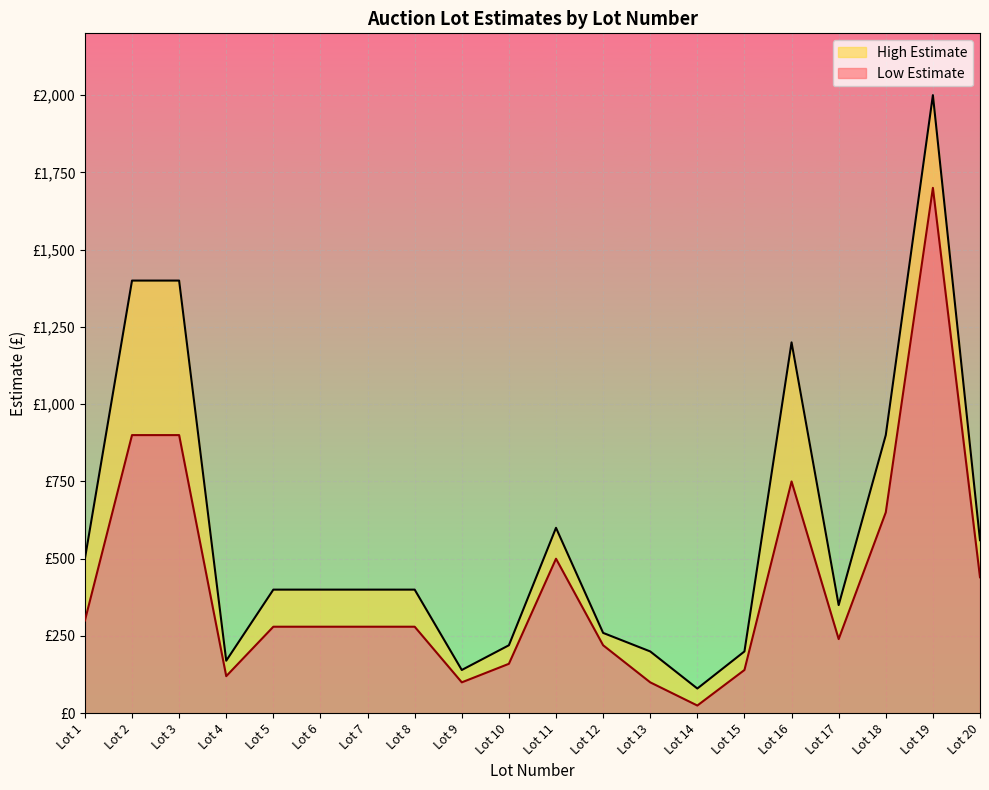

What are all the series names shown in the legend?

High Estimate, Low Estimate